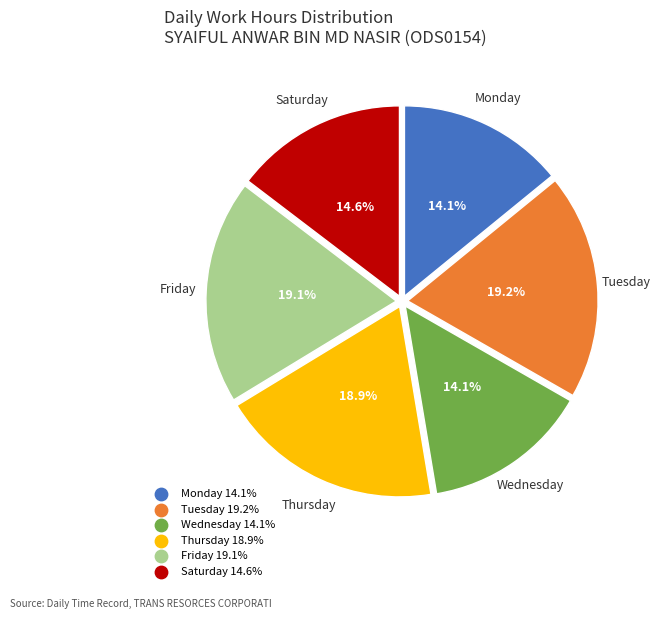

Is there any slice that represents more than half of the pie?

No